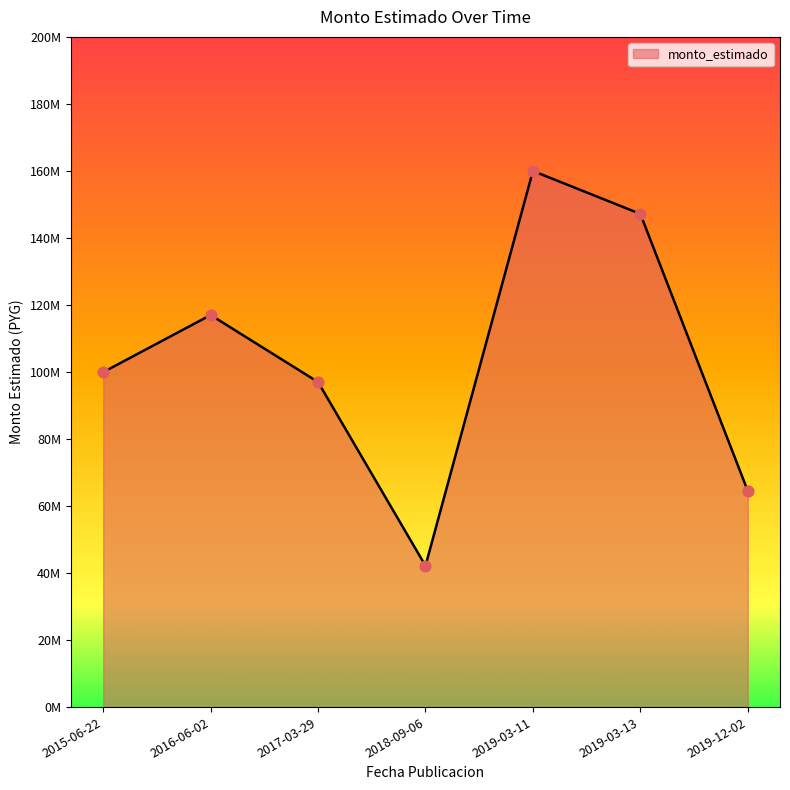

What is the change in value from 2015-06-22 to 2017-03-29?

-2959370